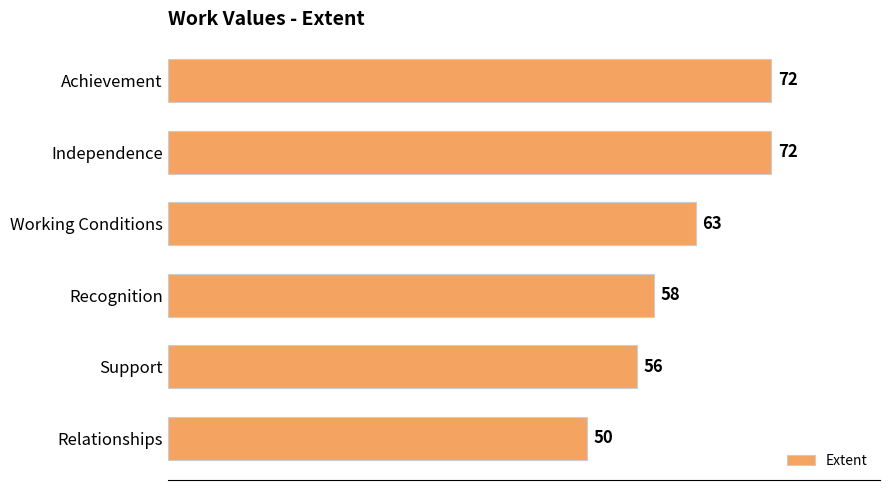

At which label is the value closest to 61?

Working Conditions